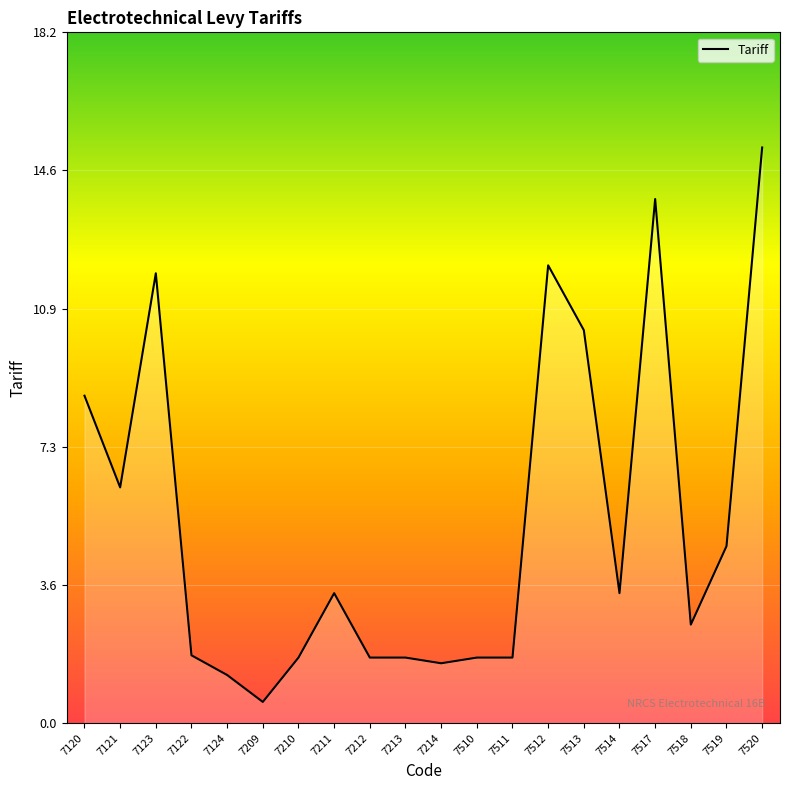

At which label is the value closest to 7?

7121